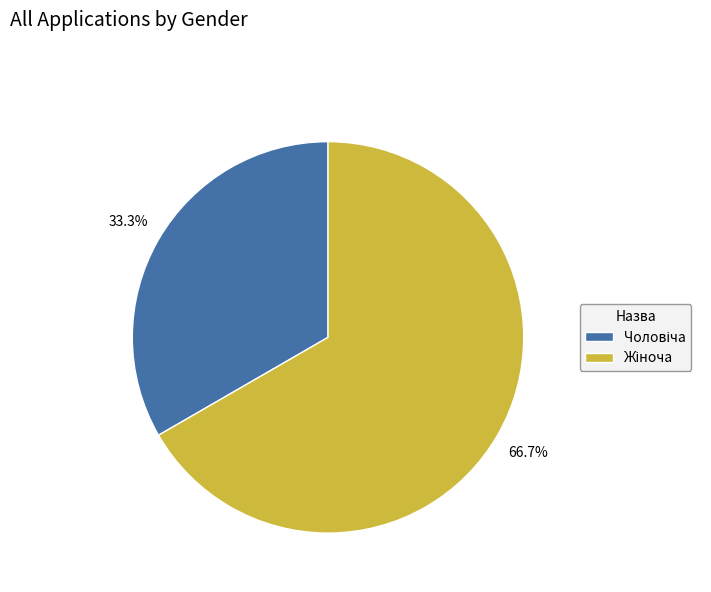

How many slices are in this pie chart?

2